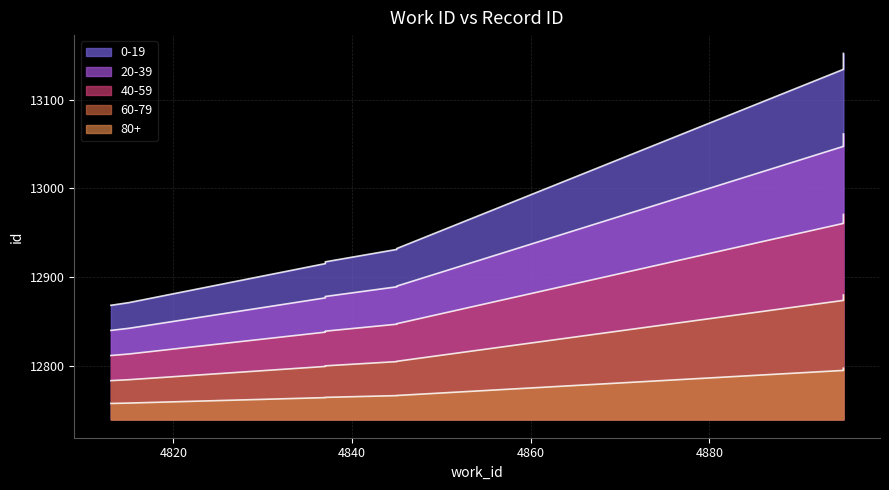

Rank the categories by value from lowest to highest.

4813, 4815, 4836, 4837, 4837, 4845, 4845, 4895, 4895, 4895